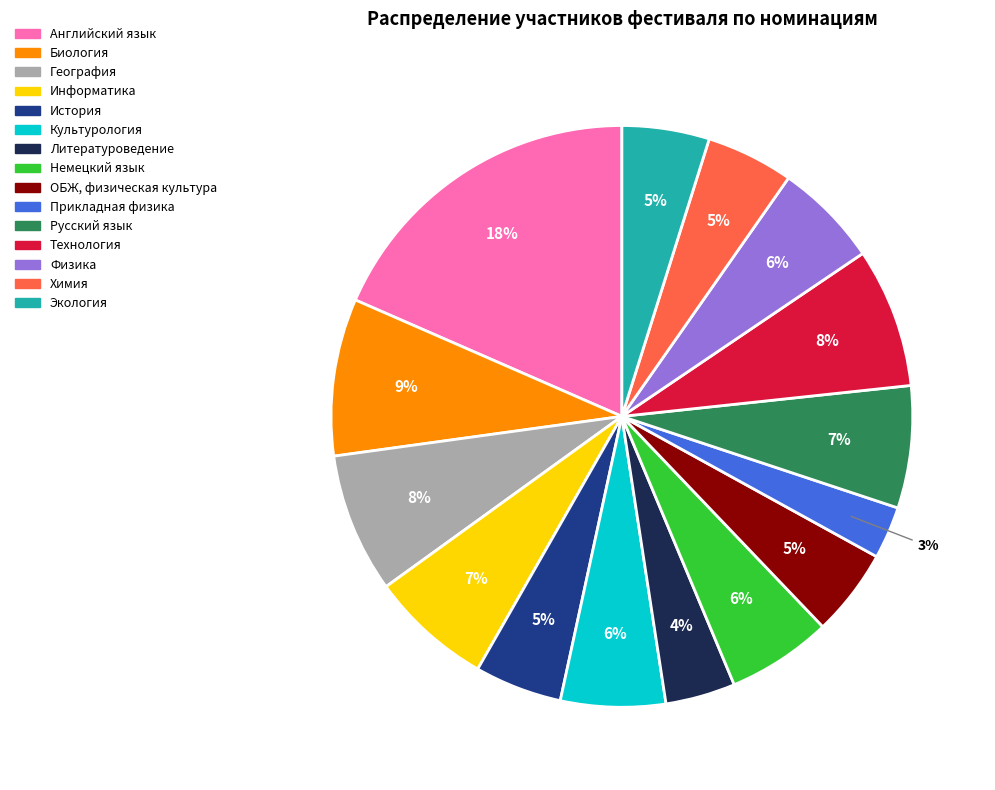

What percentage is the История slice, to the nearest percent?

5%